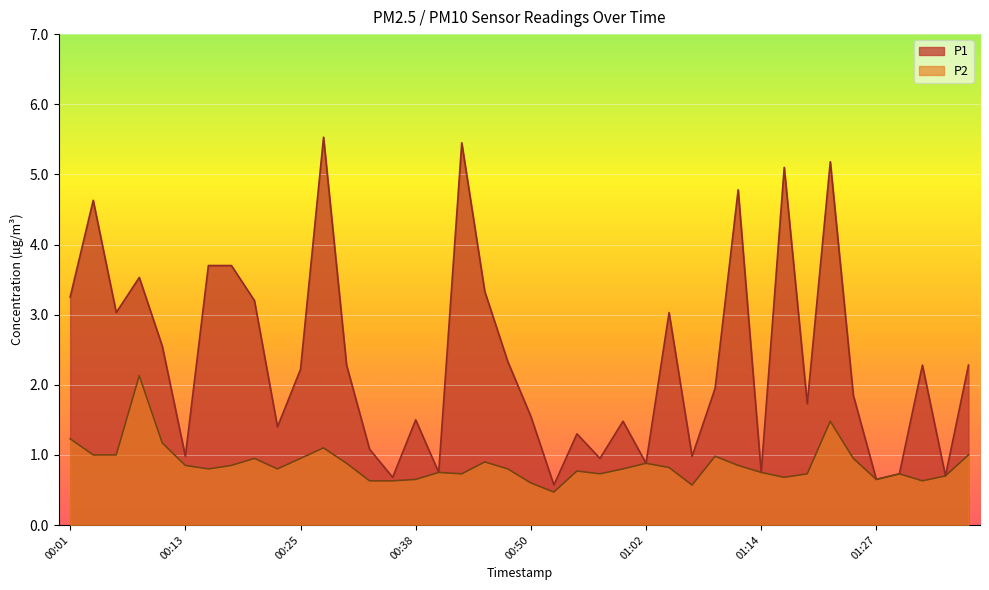

Which label corresponds to the largest value in the chart?

00:28